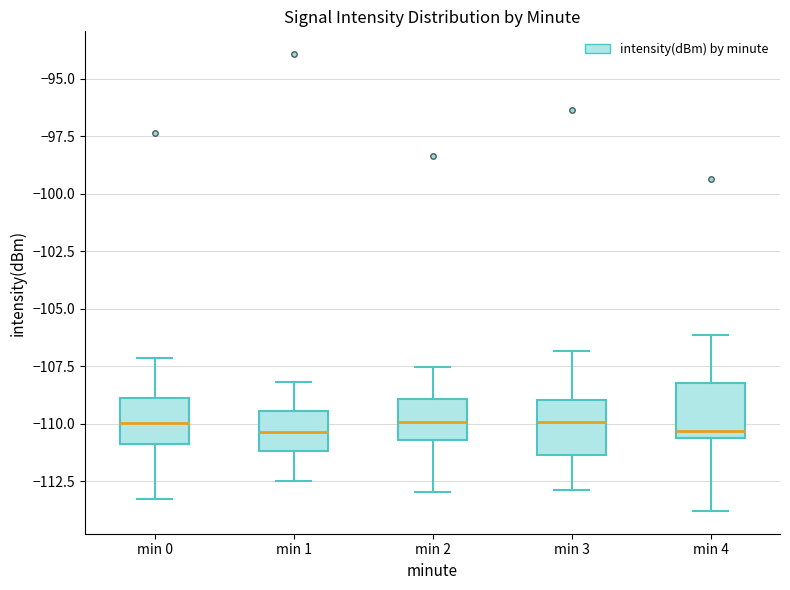

Reading left to right, transcribe this box plot: for each box, give where its median line is, the range the box spans, and where its two whiskers end, as read against the y-axis. The values are not printed on the chart, so give them approximately, as read against the axis.

min 0: median -110.0, box -111.0 to -109.0, whiskers -113.5 to -107.0
min 1: median -110.5, box -111.0 to -109.5, whiskers -112.5 to -108.0
min 2: median -110.0, box -110.5 to -109.0, whiskers -113.0 to -107.5
min 3: median -110.0, box -111.5 to -109.0, whiskers -113.0 to -107.0
min 4: median -110.5 (just above the box's lower edge), box -110.5 to -108.0, whiskers -114.0 to -106.0